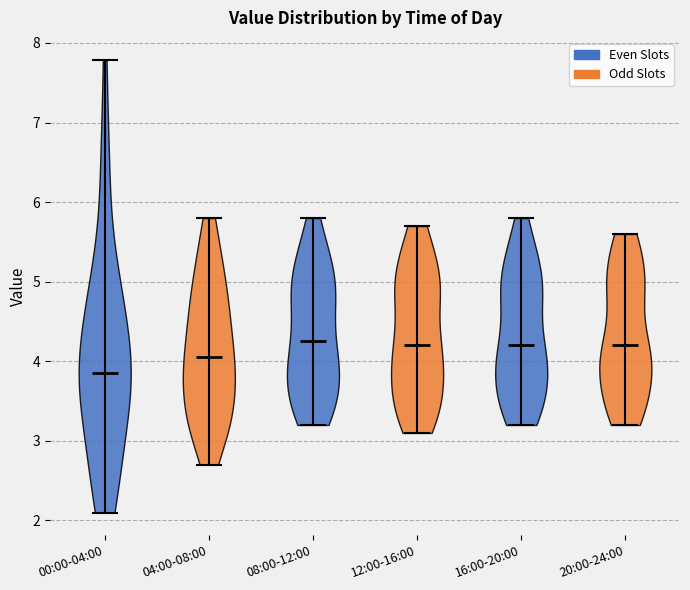

Reading left to right, read every violin against the y-axis: where its median line is, and the lowest and highest points it reaches. The values are not printed on the chart, so give them approximately, as read against the axis.

00:00-04:00: median line 3.9, lowest point 2.1, highest point 7.8
04:00-08:00: median line 4.1, lowest point 2.7, highest point 5.8
08:00-12:00: median line 4.3, lowest point 3.2, highest point 5.8
12:00-16:00: median line 4.2, lowest point 3.1, highest point 5.7
16:00-20:00: median line 4.2, lowest point 3.2, highest point 5.8
20:00-24:00: median line 4.2, lowest point 3.2, highest point 5.6